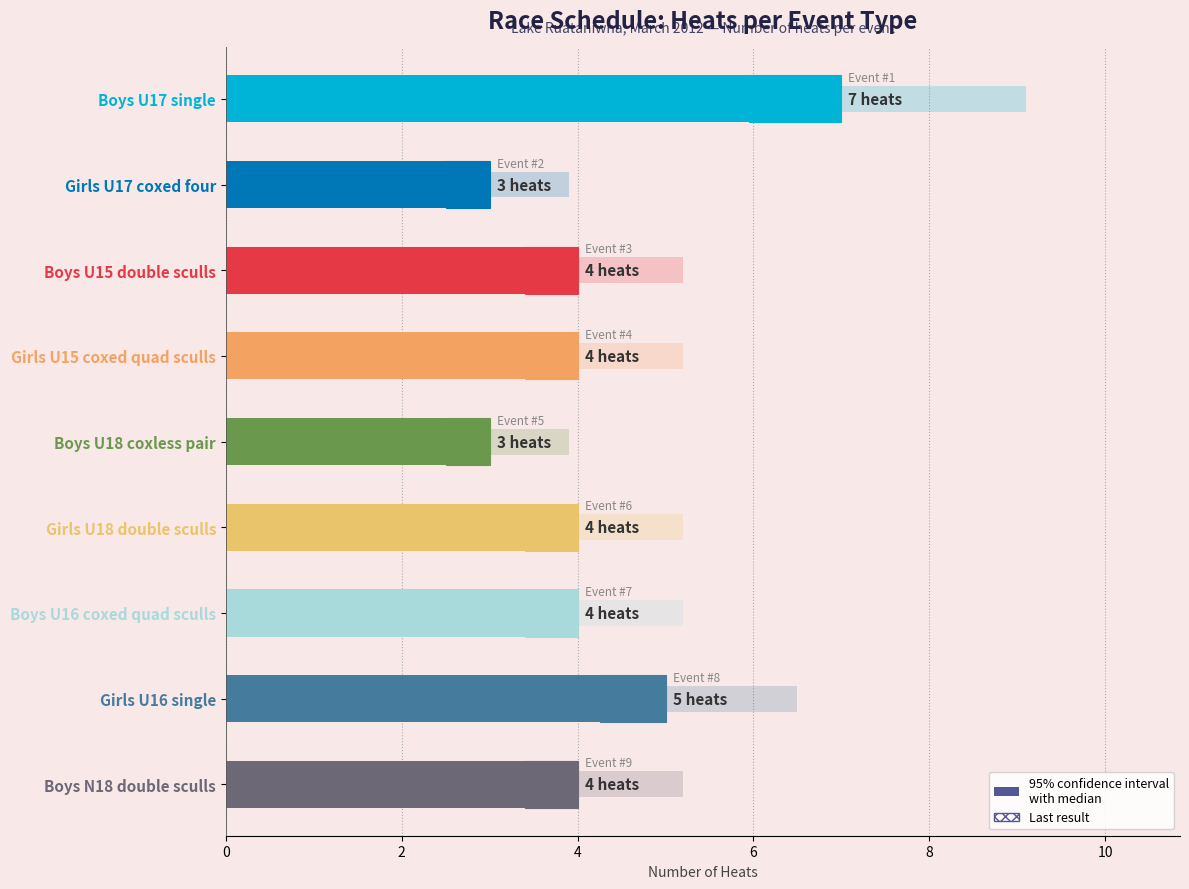

The chart shows a value of 4 at Girls U15 coxed quad sculls. True or false?

True